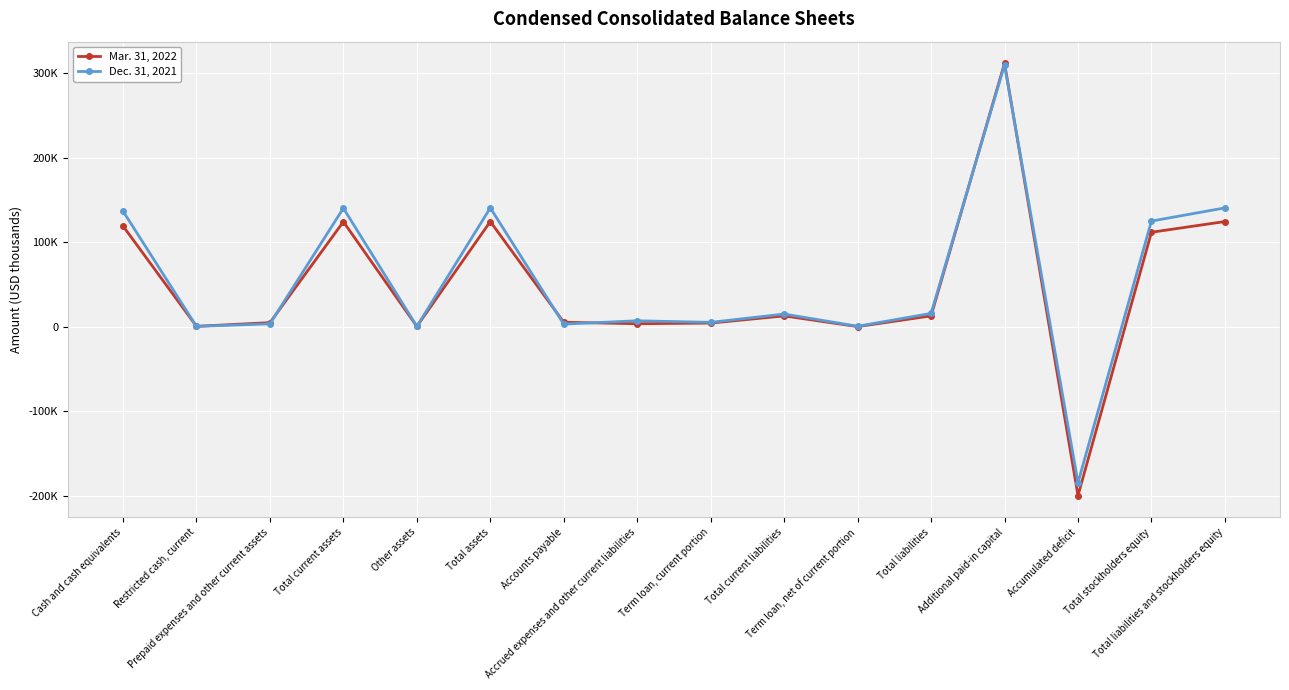

What position from the left is Accumulated deficit?

14